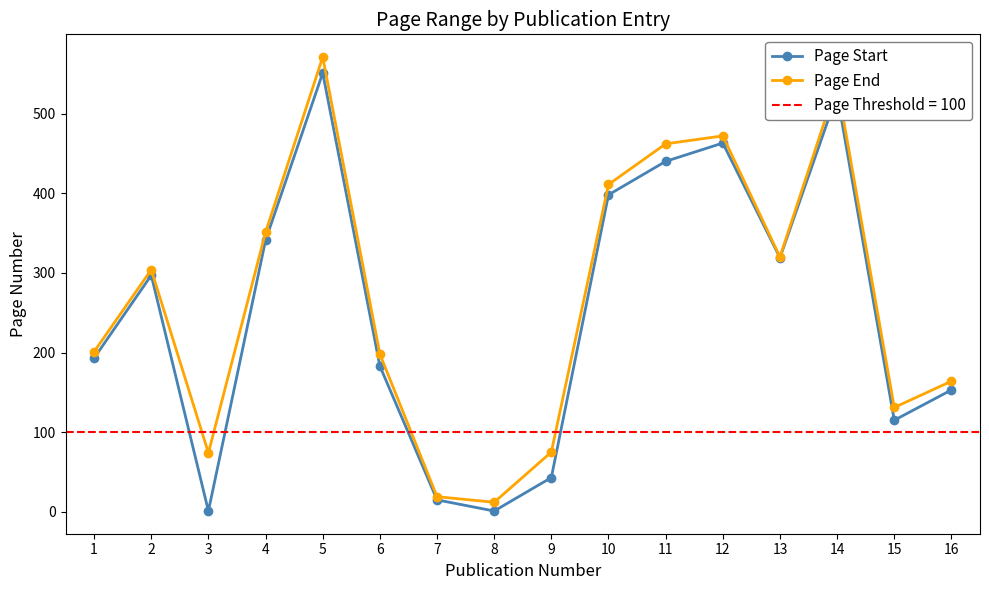

How many series are shown in this chart?

2